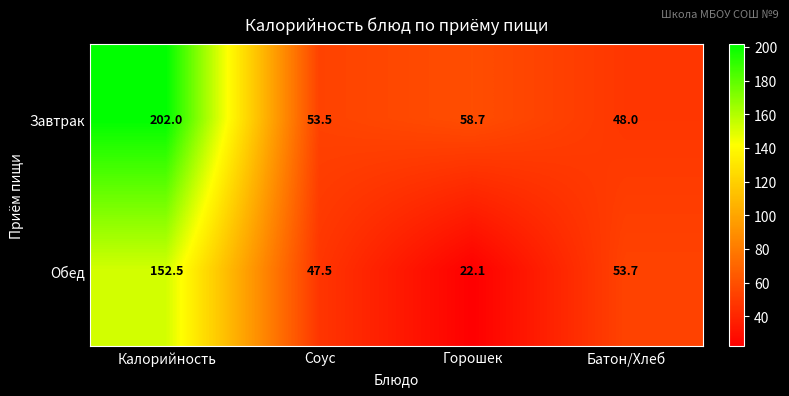

Reading right to left, extract all data points from this chart.

Завтрак: 48.0	58.7	53.5	202.0
Обед: 53.7	22.1	47.5	152.5